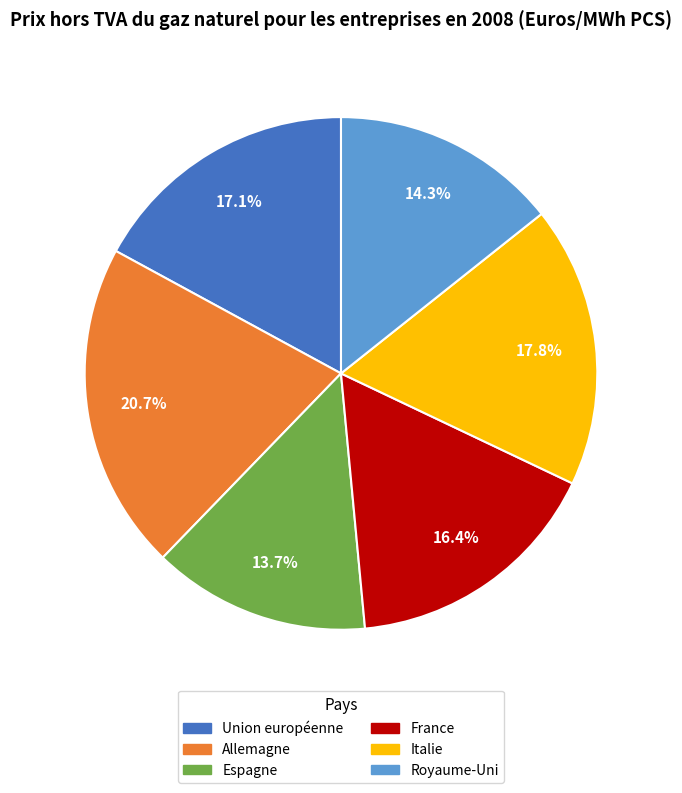

Between France and Union européenne, which is larger?

Union européenne